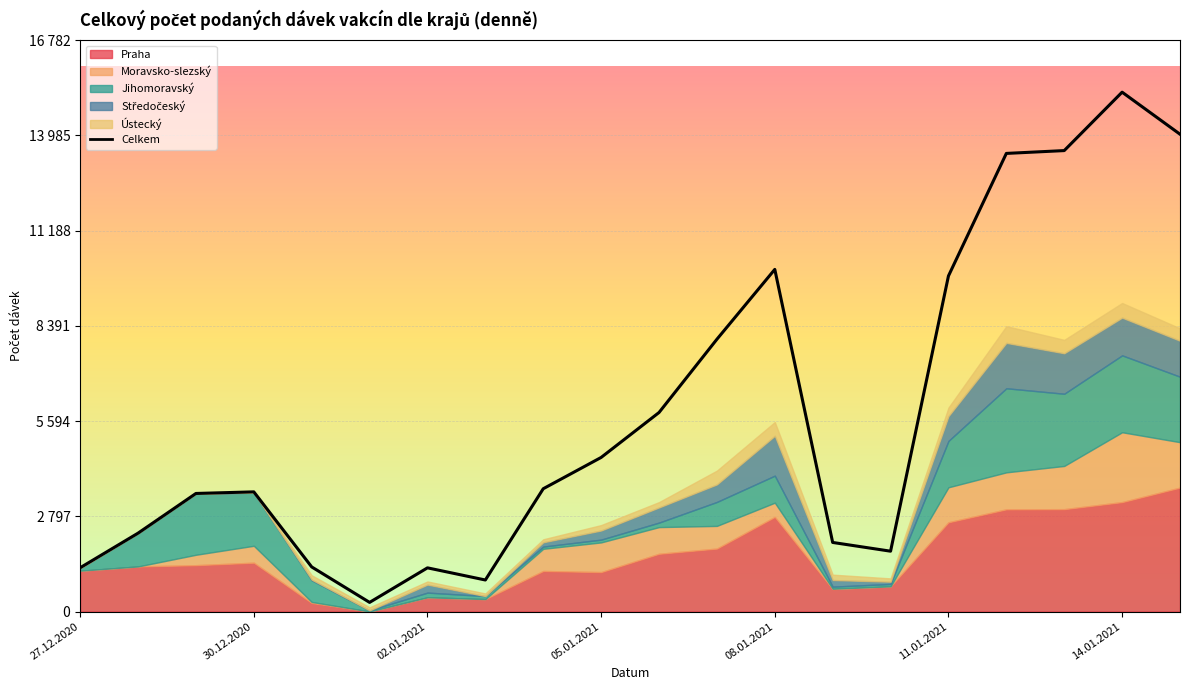

Where is the data nearest to the value 7763?

11